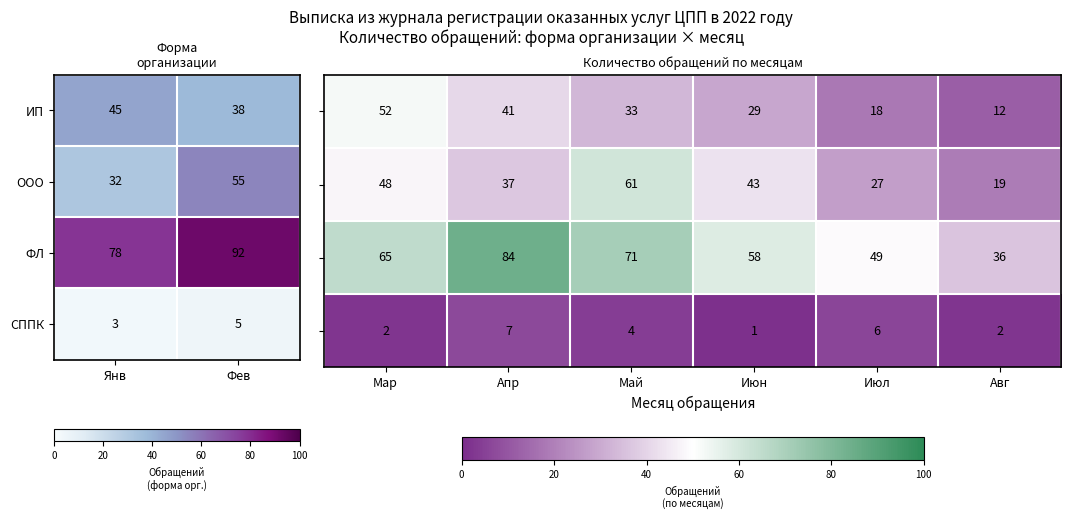

Is the value of ИП at Фев greater than the value of СППК at Янв?

Yes